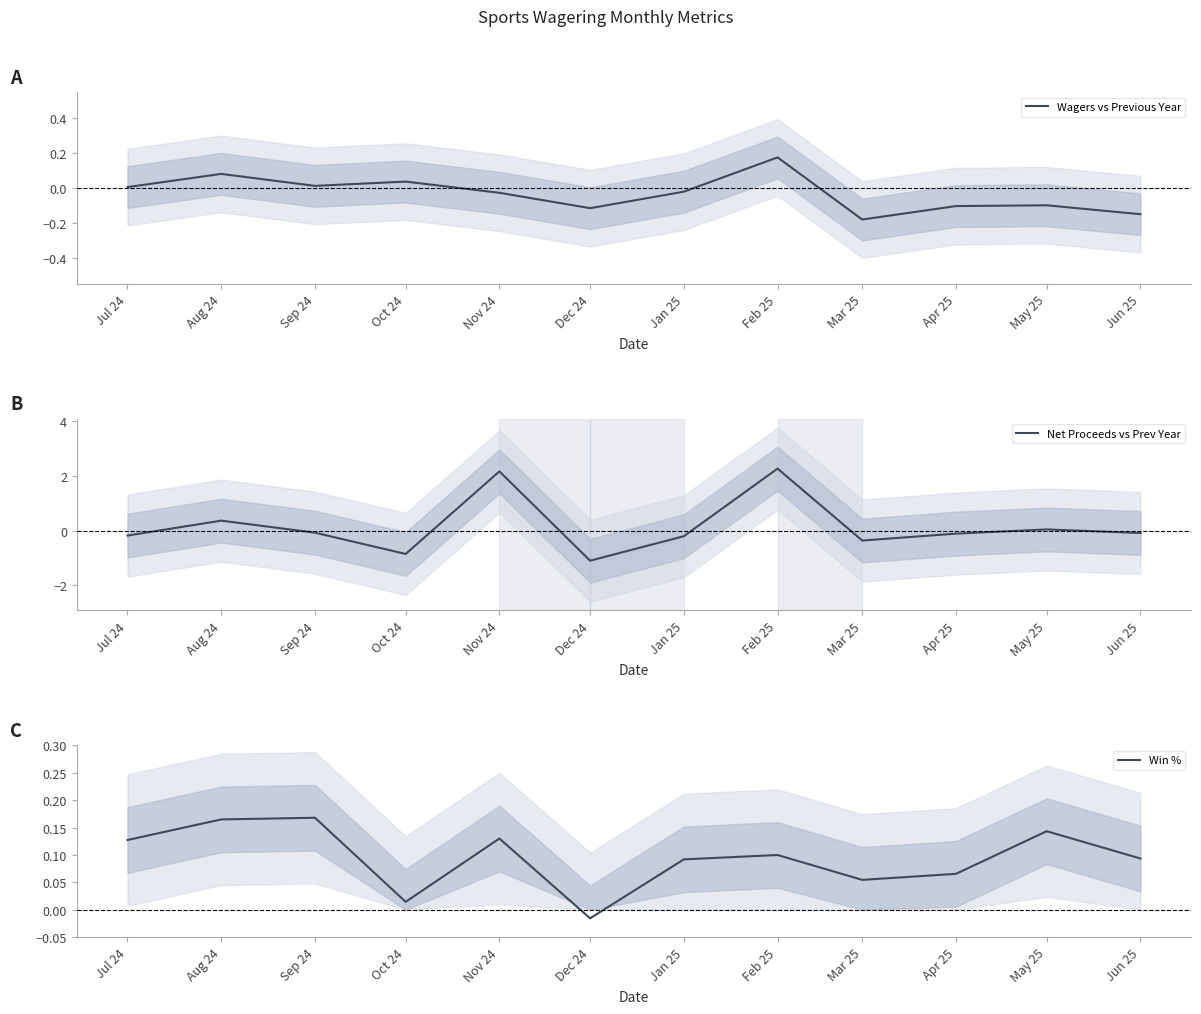

List the series in order of their peak value, highest first.

Net Proceeds vs Prev Year, Wagers vs Previous Year, Win %